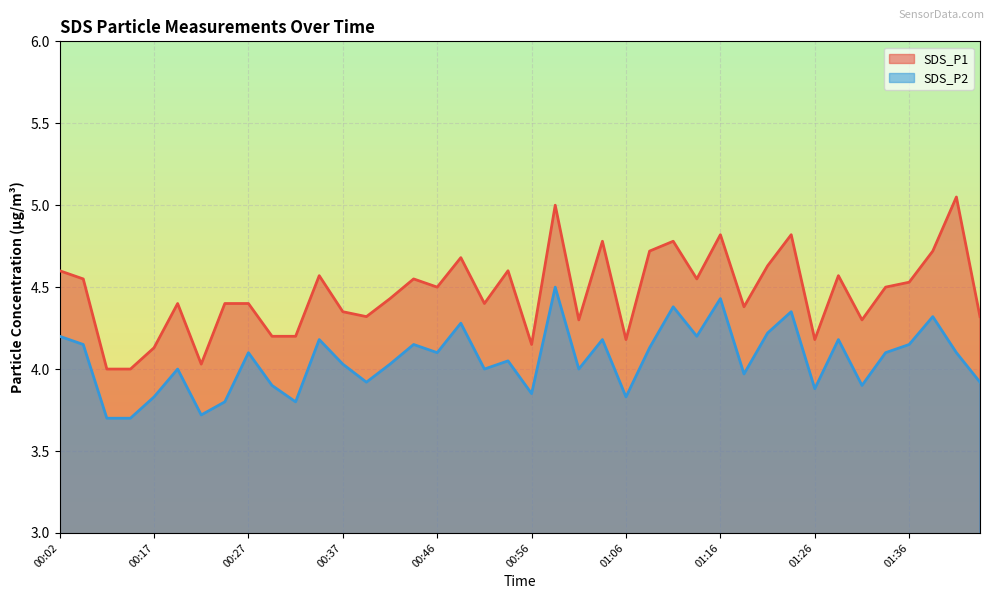

At which category is the sum across all series the highest?

21